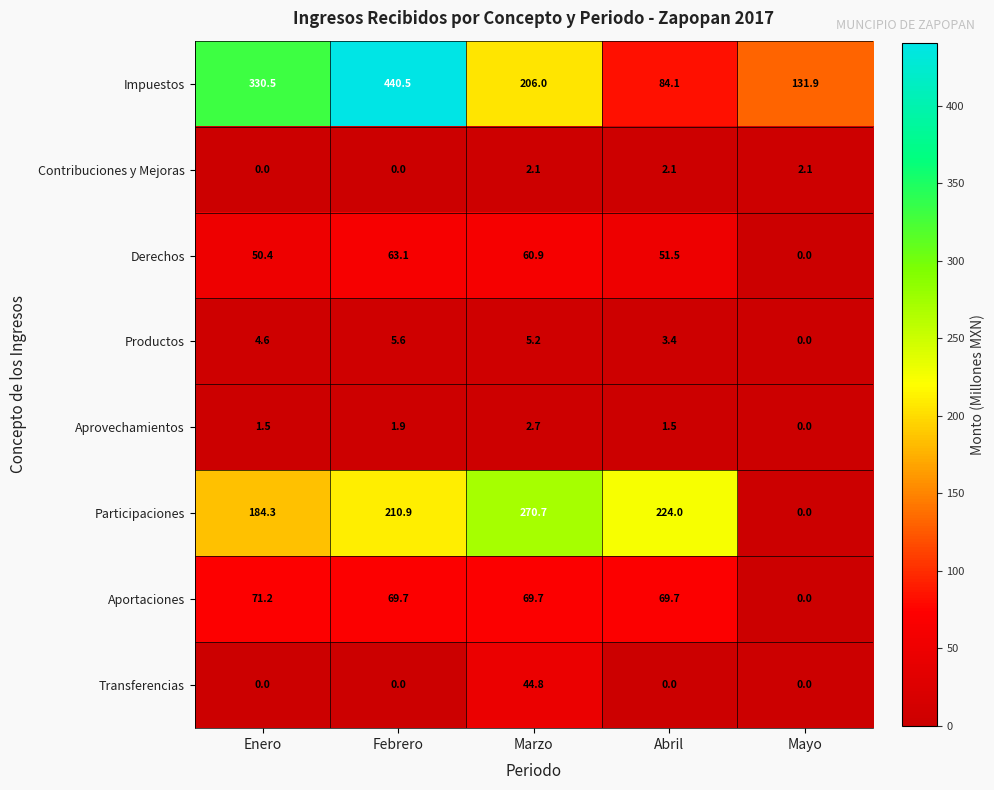

Which category has the lowest value in the Participaciones series?

Mayo